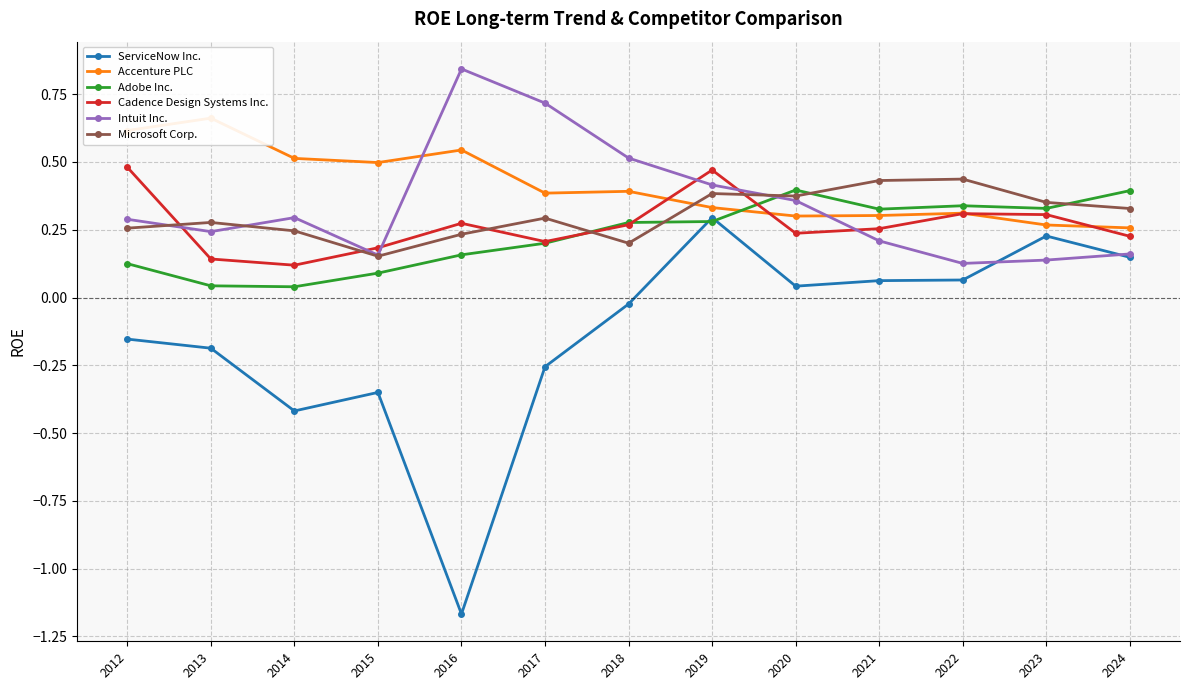

True or false: Intuit Inc. has a value of 0.6 at 2019.

False